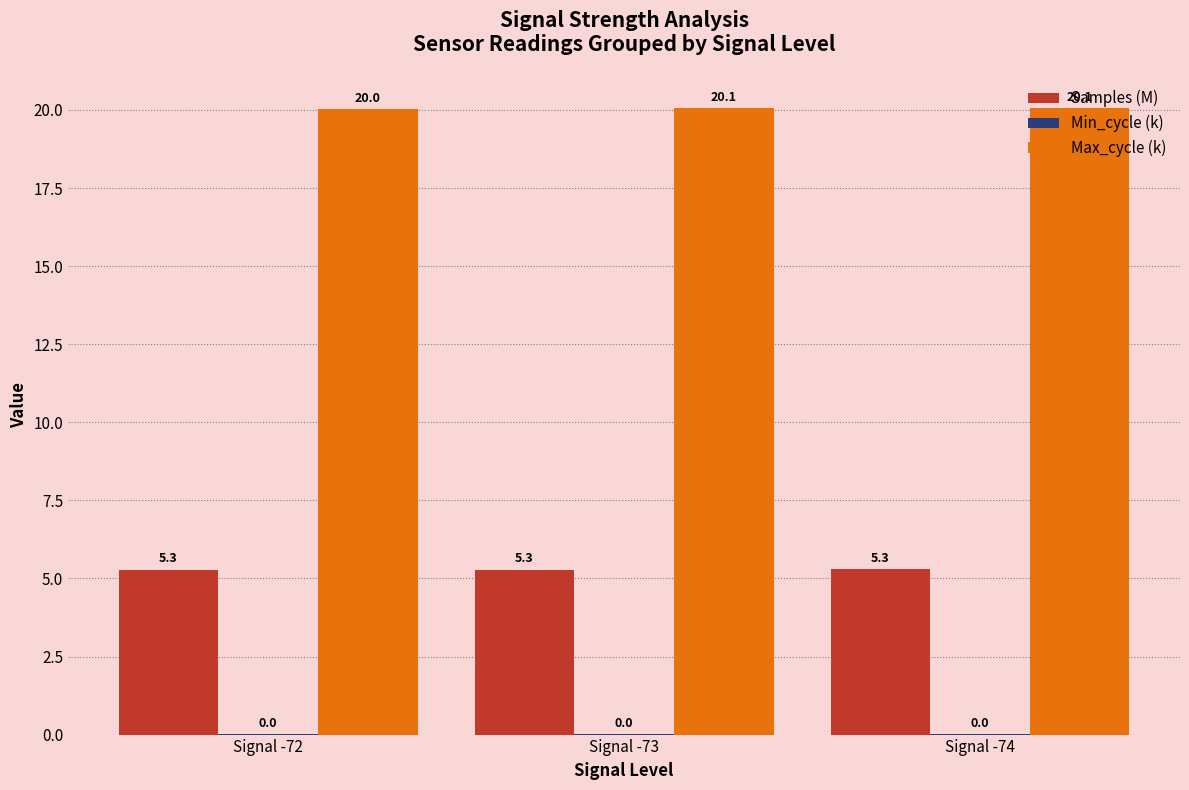

Which series has the largest range (max minus min)?

Max_cycle (k)